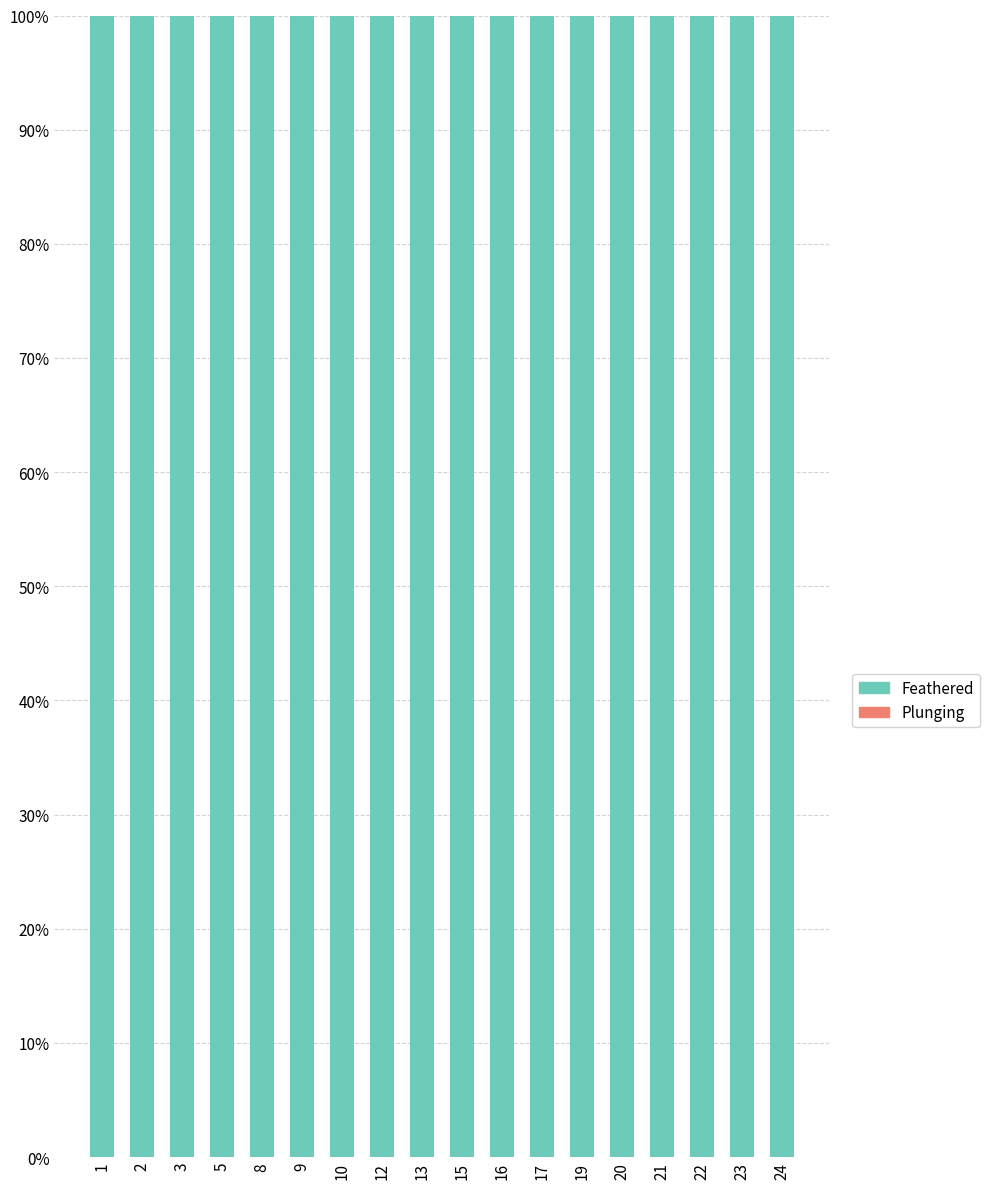

Reading right to left, what are all the values shown in this chart?

Plunging: 0	0	0	0	0	0	0	0	0	0	0	0	0	0	0	0	0	0
Feathered: 100	100	100	100	100	100	100	100	100	100	100	100	100	100	100	100	100	100